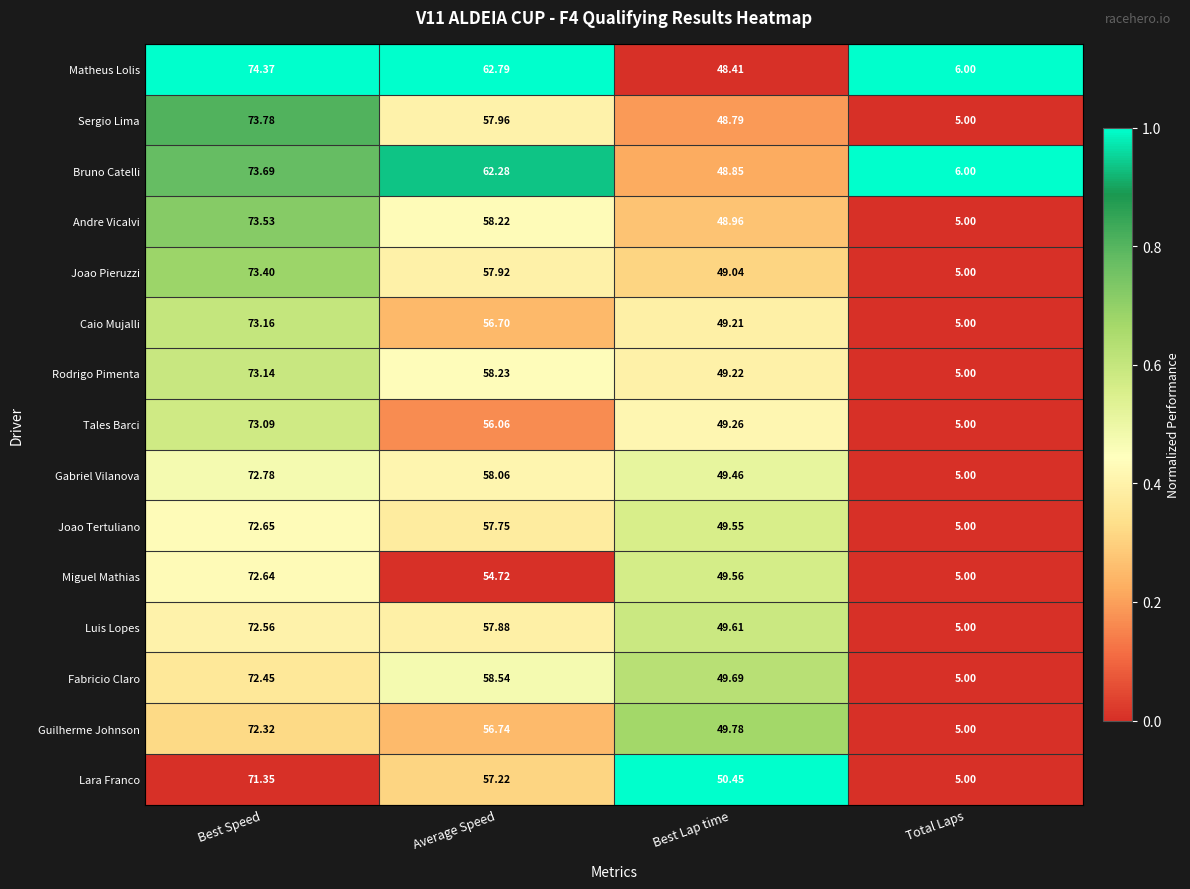

At which category is the sum across all series the highest?

Best Speed